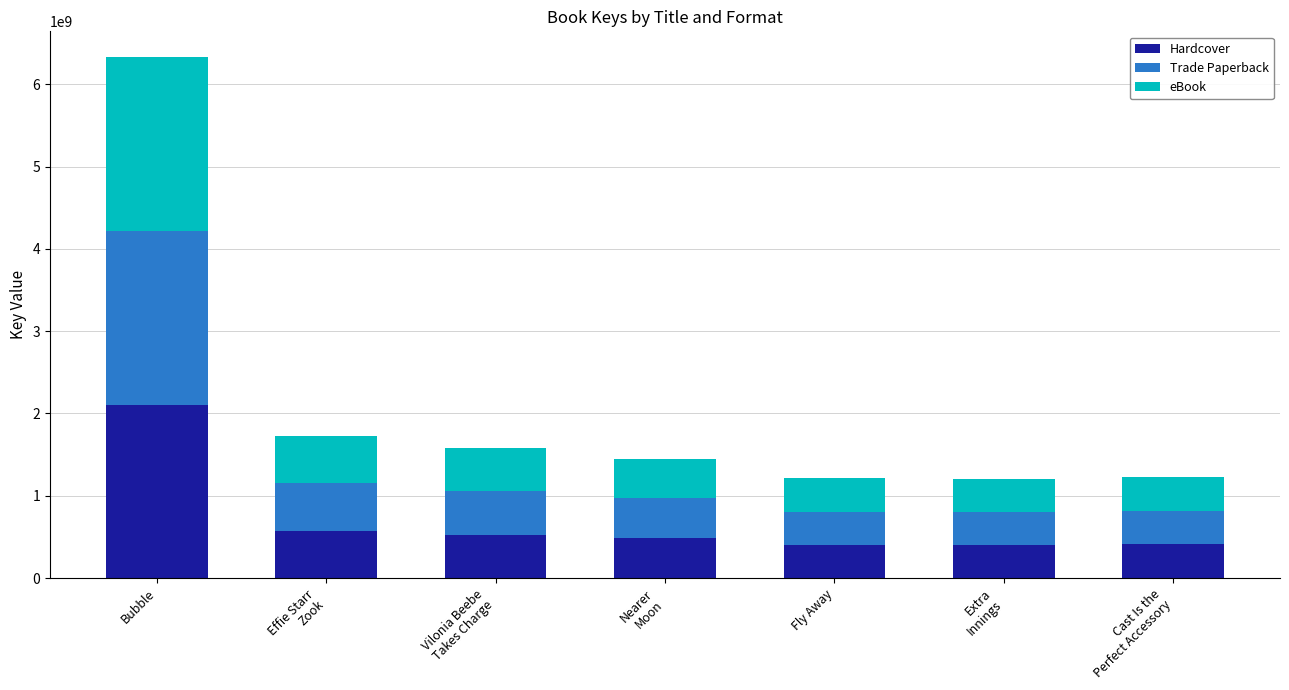

What is the minimum value for Hardcover?

402984225